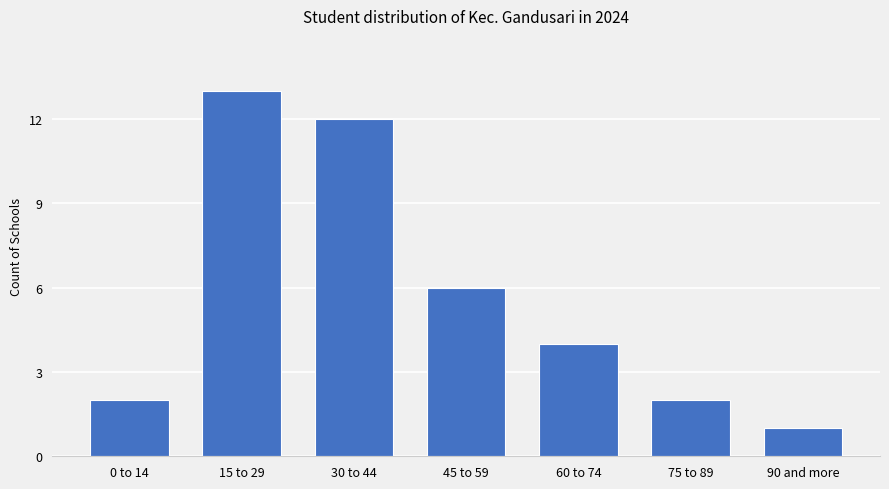

Reading left to right, transcribe all the data shown in this chart.

2	13	12	6	4	2	1